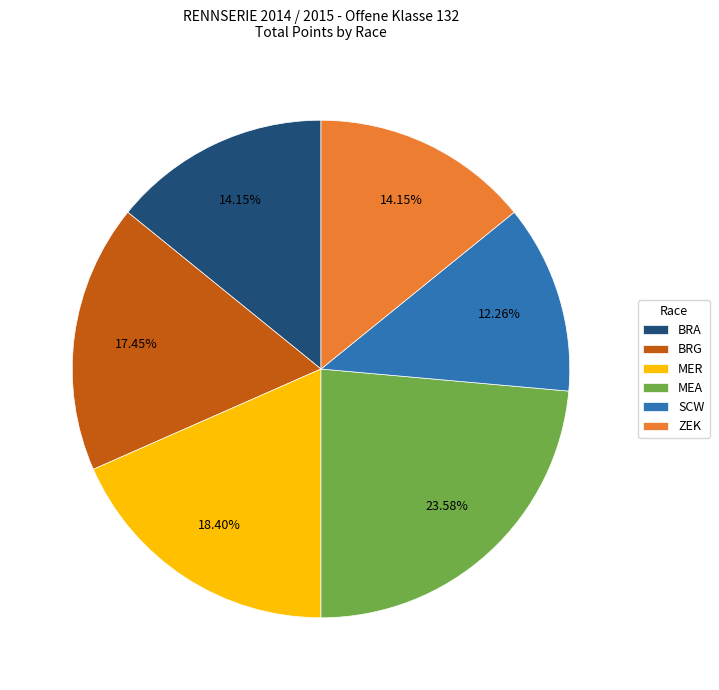

What percentage do SCW and MER together represent?

30.7%